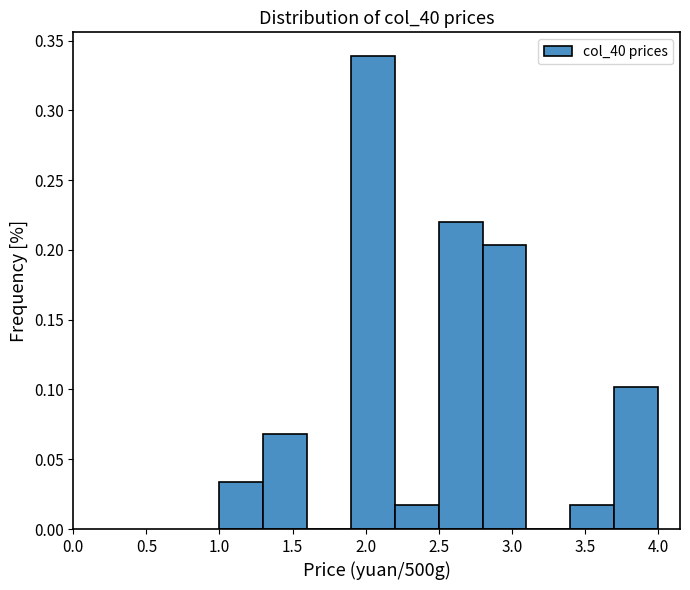

Over which range of the x-axis is the bar tallest?

1.9 to 2.2